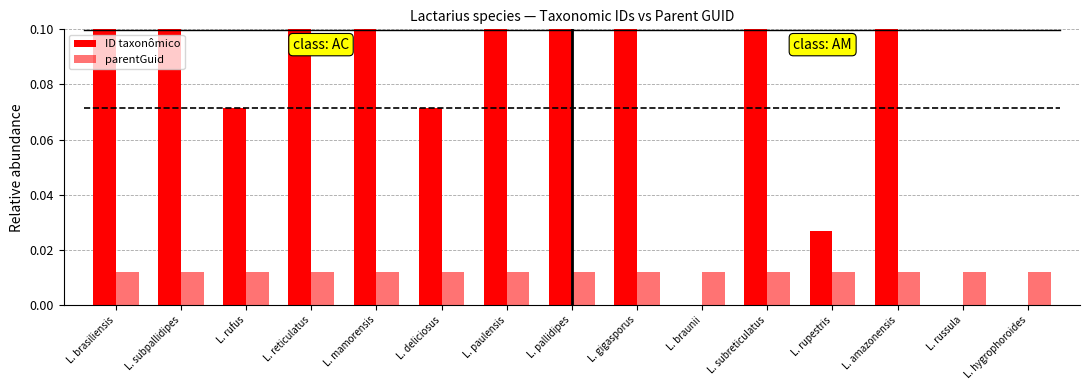

Is the value of ID taxonômico at L. mamorensis greater than the value of parentGuid at L. amazonensis?

Yes